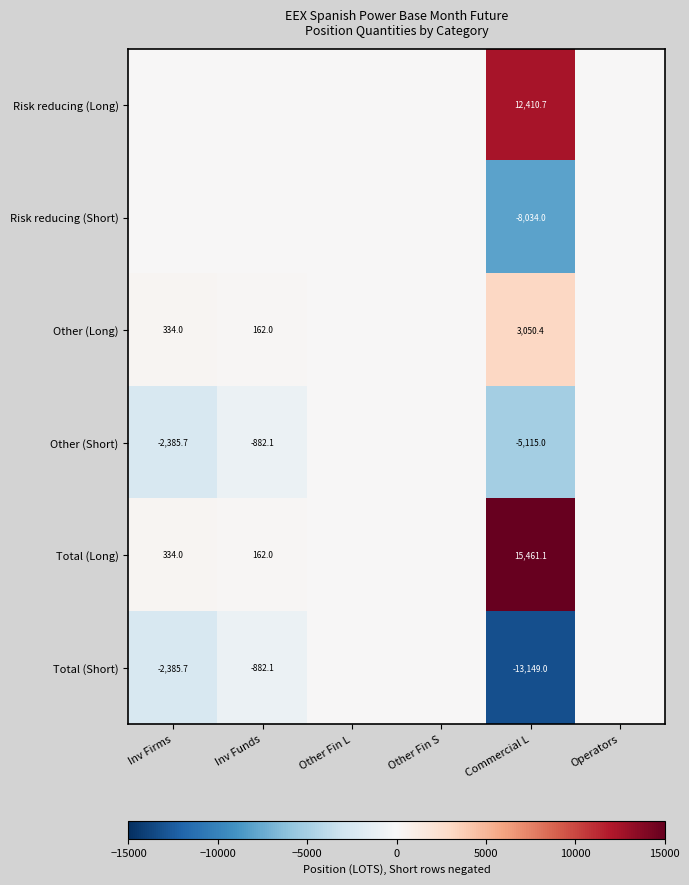

True or false: Total (Short) has a value of -882.1 at Inv Funds.

True